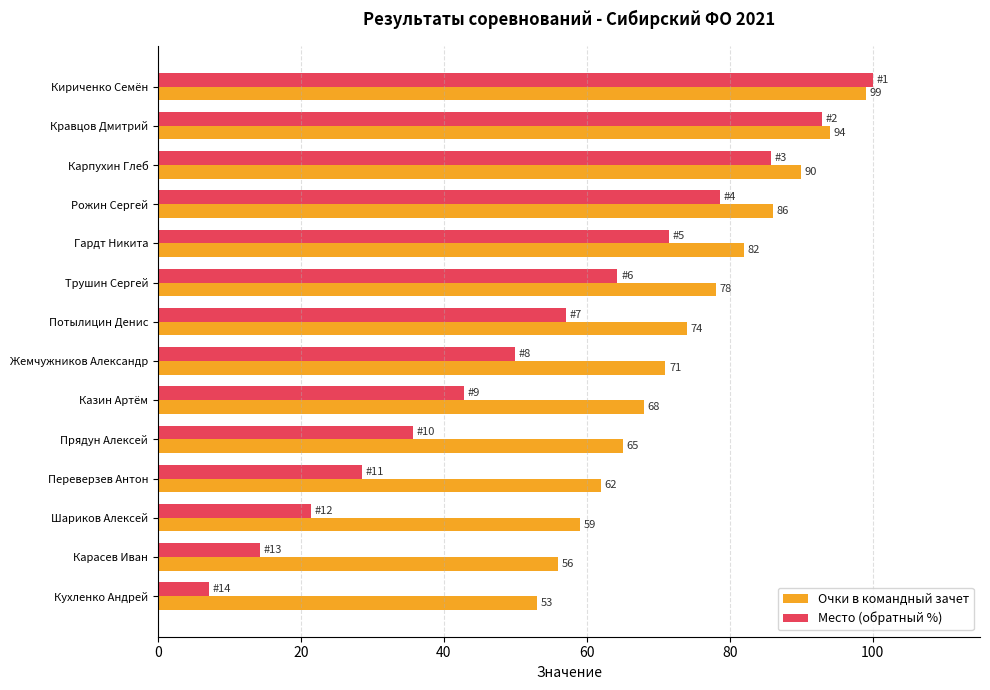

What is the sum of the Место (обратный %) values at Шариков Алексей and Рожин Сергей?

100.0